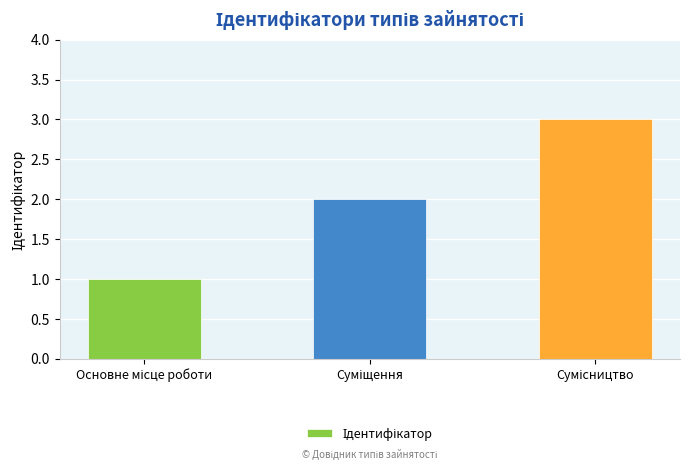

How many bars are there in total?

3